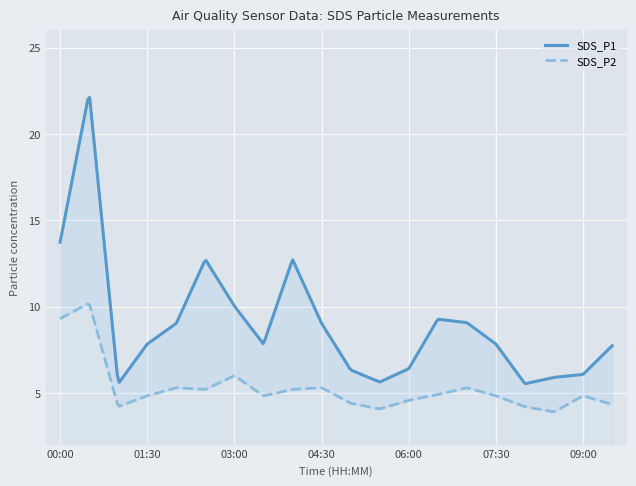

True or false: SDS_P2 and SDS_P1 intersect in this chart.

False